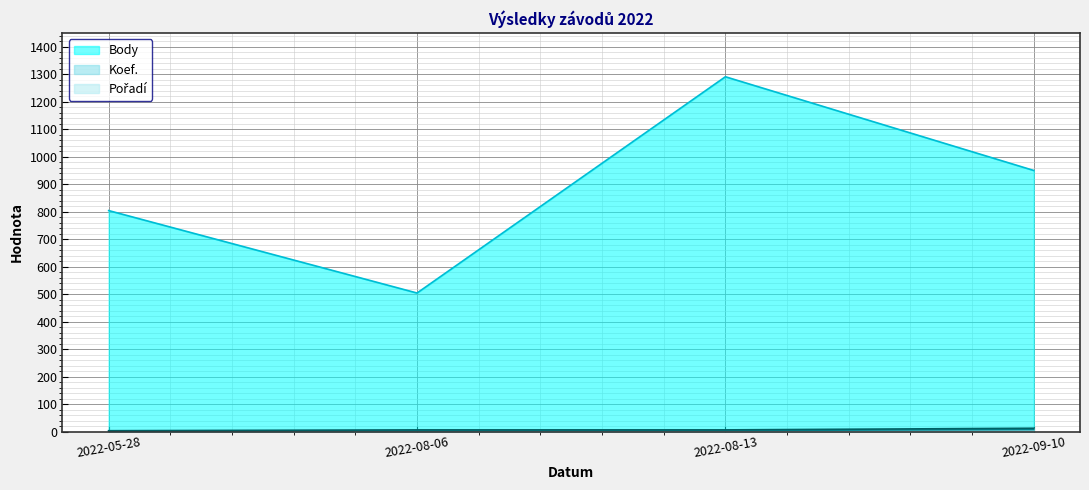

At how many categories does at least one series exceed 802?

3